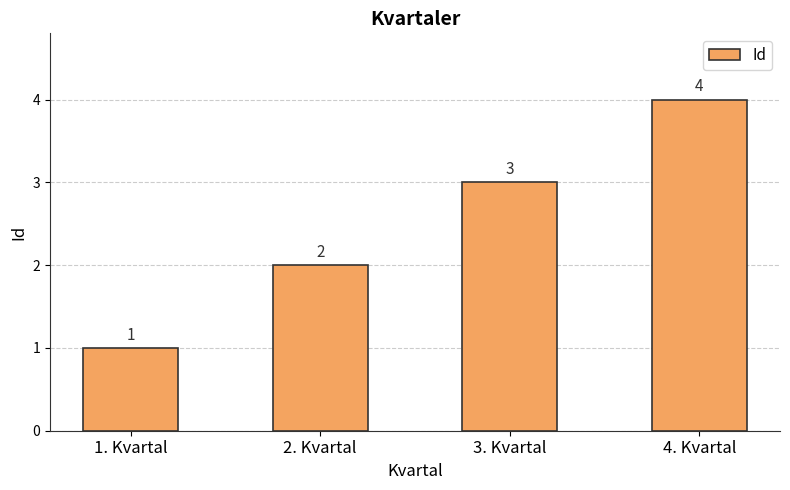

What is the label of the 4th bar from the left?

4. Kvartal